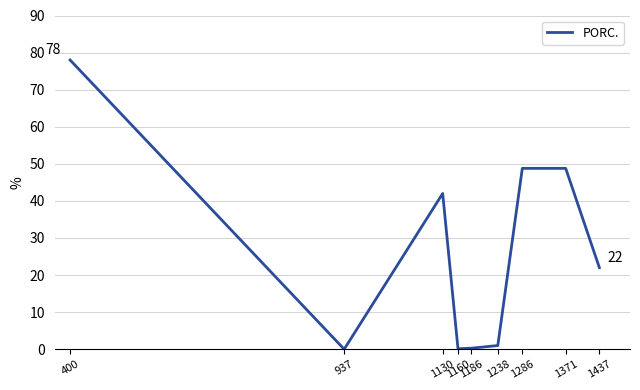

Where is the first local minimum?

937